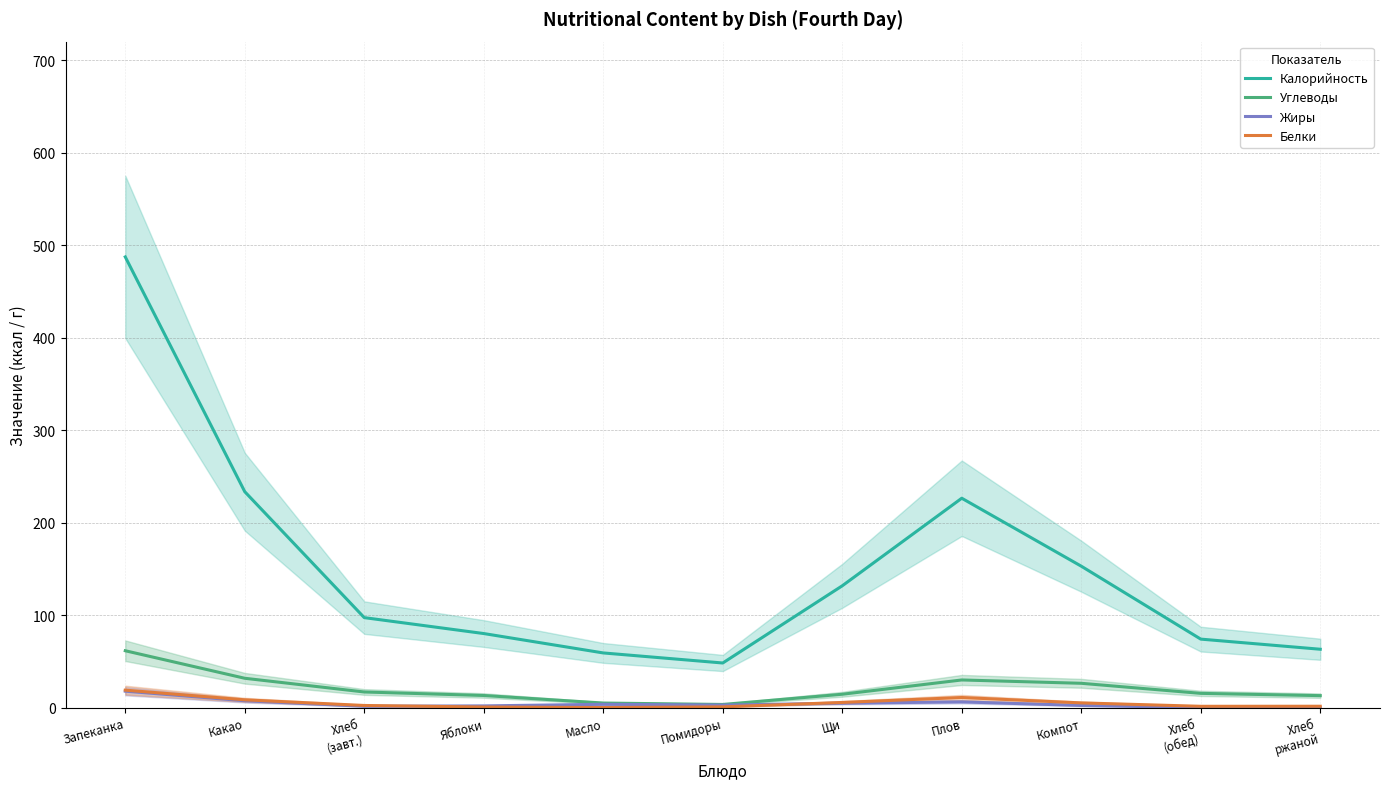

What is the label of the 8th point from the right?

Яблоки